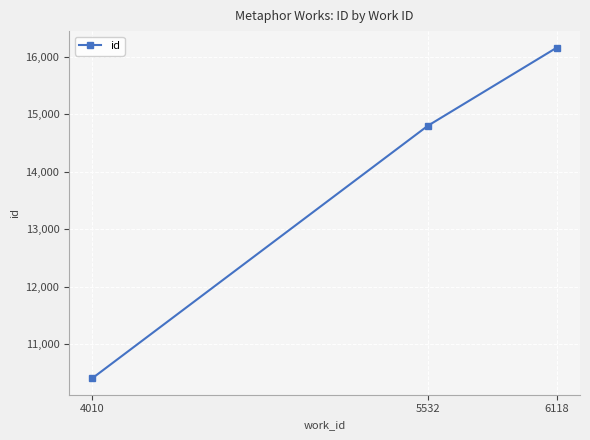

What is the difference between the maximum and minimum values?

5755